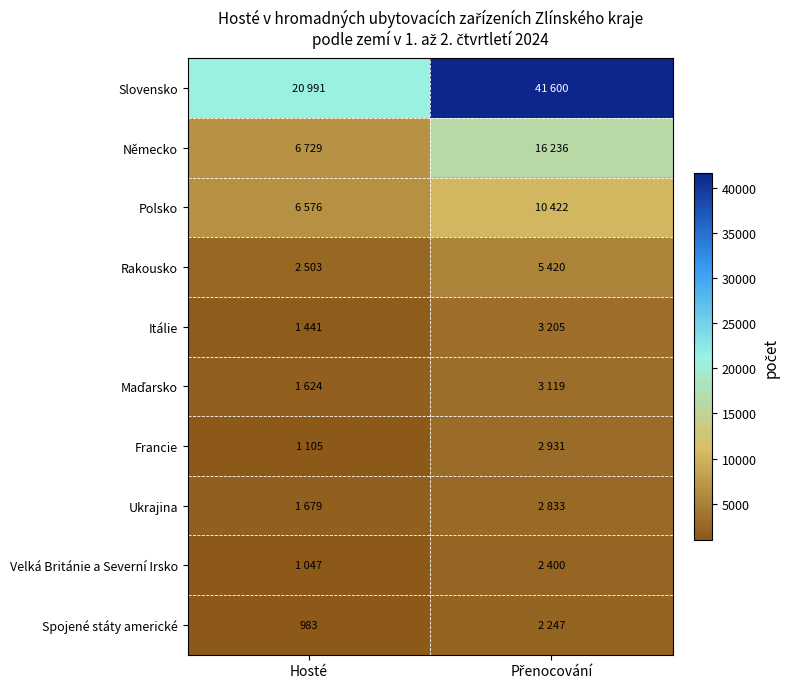

At which label does Maďarsko reach its peak?

Přenocování